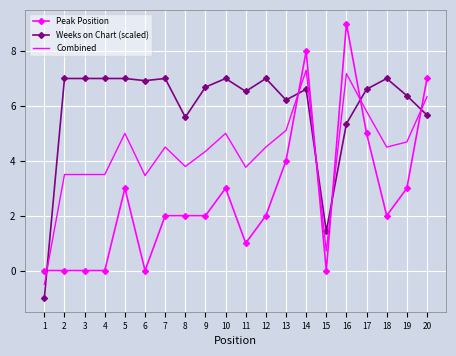

Reading left to right, transcribe all the data shown in this chart.

Peak Position: 1=0.0	2=0.0	3=0.0	4=0.0	5=3.0	6=0.0	7=2.0	8=2.0	9=2.0	10=3.0	11=1.0	12=2.0	13=4.0	14=8.0	15=0.0	16=9.0	17=5.0	18=2.0	19=3.0	20=7.0
Weeks on Chart (scaled): 1=-1.0	2=7.0	3=7.0	4=7.0	5=7.0	6=6.9	7=7.0	8=5.6	9=6.7	10=7.0	11=6.5	12=7.0	13=6.2	14=6.6	15=1.4	16=5.4	17=6.6	18=7.0	19=6.4	20=5.7
Combined: 1=-0.5	2=3.5	3=3.5	4=3.5	5=5.0	6=3.5	7=4.5	8=3.8	9=4.3	10=5.0	11=3.8	12=4.5	13=5.1	14=7.3	15=0.7	16=7.2	17=5.8	18=4.5	19=4.7	20=6.3